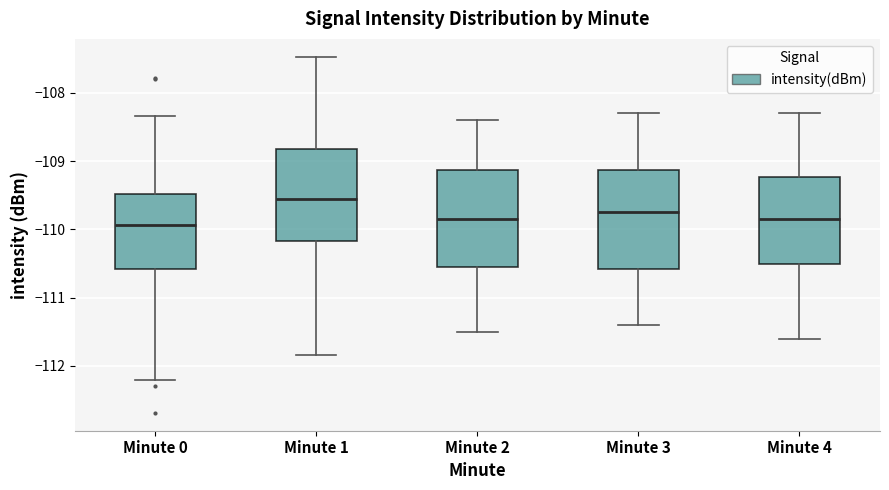

Reading left to right, transcribe this box plot: for each box, give where its median line is, the range the box spans, and where its two whiskers end, as read against the y-axis. The values are not printed on the chart, so give them approximately, as read against the axis.

Minute 0: median -109.9, box -110.6 to -109.5, whiskers -112.2 to -108.3
Minute 1: median -109.5, box -110.2 to -108.8, whiskers -111.8 to -107.5
Minute 2: median -109.8, box -110.5 to -109.1, whiskers -111.5 to -108.4
Minute 3: median -109.7, box -110.6 to -109.1, whiskers -111.4 to -108.3
Minute 4: median -109.8, box -110.5 to -109.2, whiskers -111.6 to -108.3